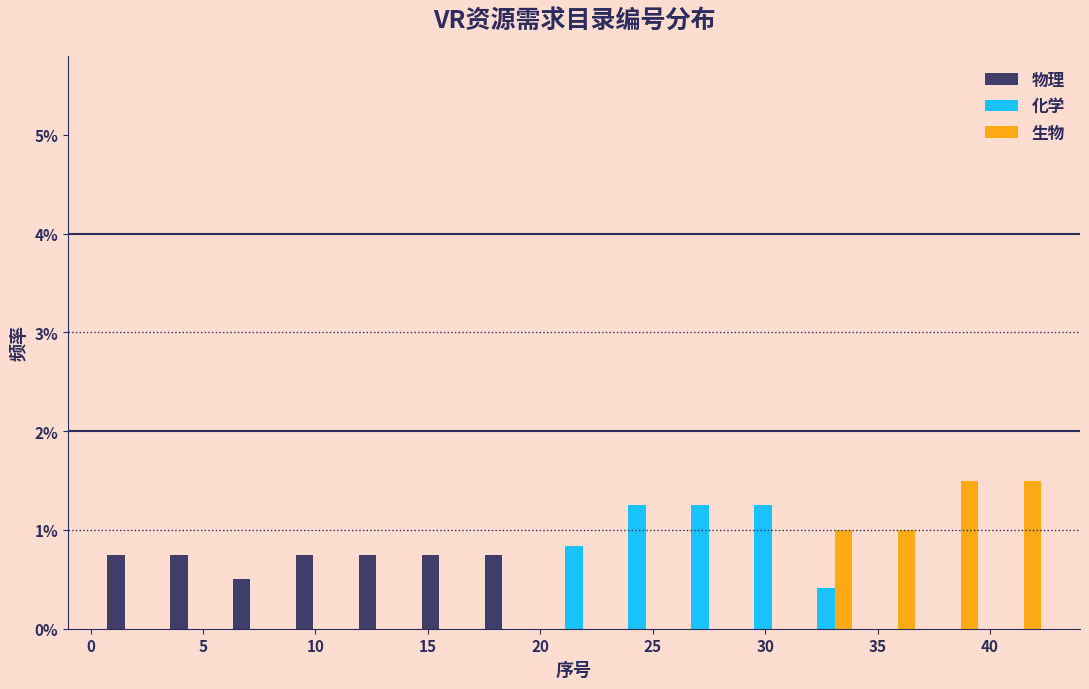

Reading left to right, transcribe this chart: for each range on the x-axis, give the height of each series' bar. Neither the bar edges nor the heights are printed on the chart, so give them approximately, as read against the axes.

0.5 to 3.3: 物理=0.8	化学=0	生物=0
3.3 to 6.1: 物理=0.8	化学=0	生物=0
6.1 to 8.9: 物理=0.5	化学=0	生物=0
8.9 to 11.7: 物理=0.8	化学=0	生物=0
11.7 to 14.5: 物理=0.8	化学=0	生物=0
14.5 to 17.3: 物理=0.8	化学=0	生物=0
17.3 to 20.1: 物理=0.8	化学=0	生物=0
20.1 to 22.9: 物理=0	化学=0.8	生物=0
22.9 to 25.7: 物理=0	化学=1.3	生物=0
25.7 to 28.5: 物理=0	化学=1.3	生物=0
28.5 to 31.3: 物理=0	化学=1.3	生物=0
31.3 to 34.1: 物理=0	化学=0.4	生物=1.0
34.1 to 36.9: 物理=0	化学=0	生物=1.0
36.9 to 39.7: 物理=0	化学=0	生物=1.5
39.7 to 42.5: 物理=0	化学=0	生物=1.5